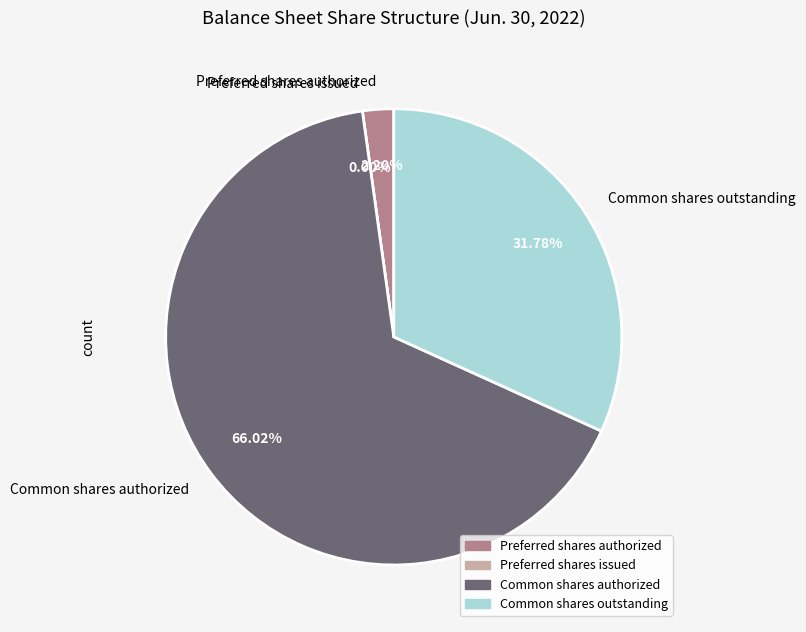

Combined, do Preferred shares issued and Common shares outstanding account for over 50%?

No